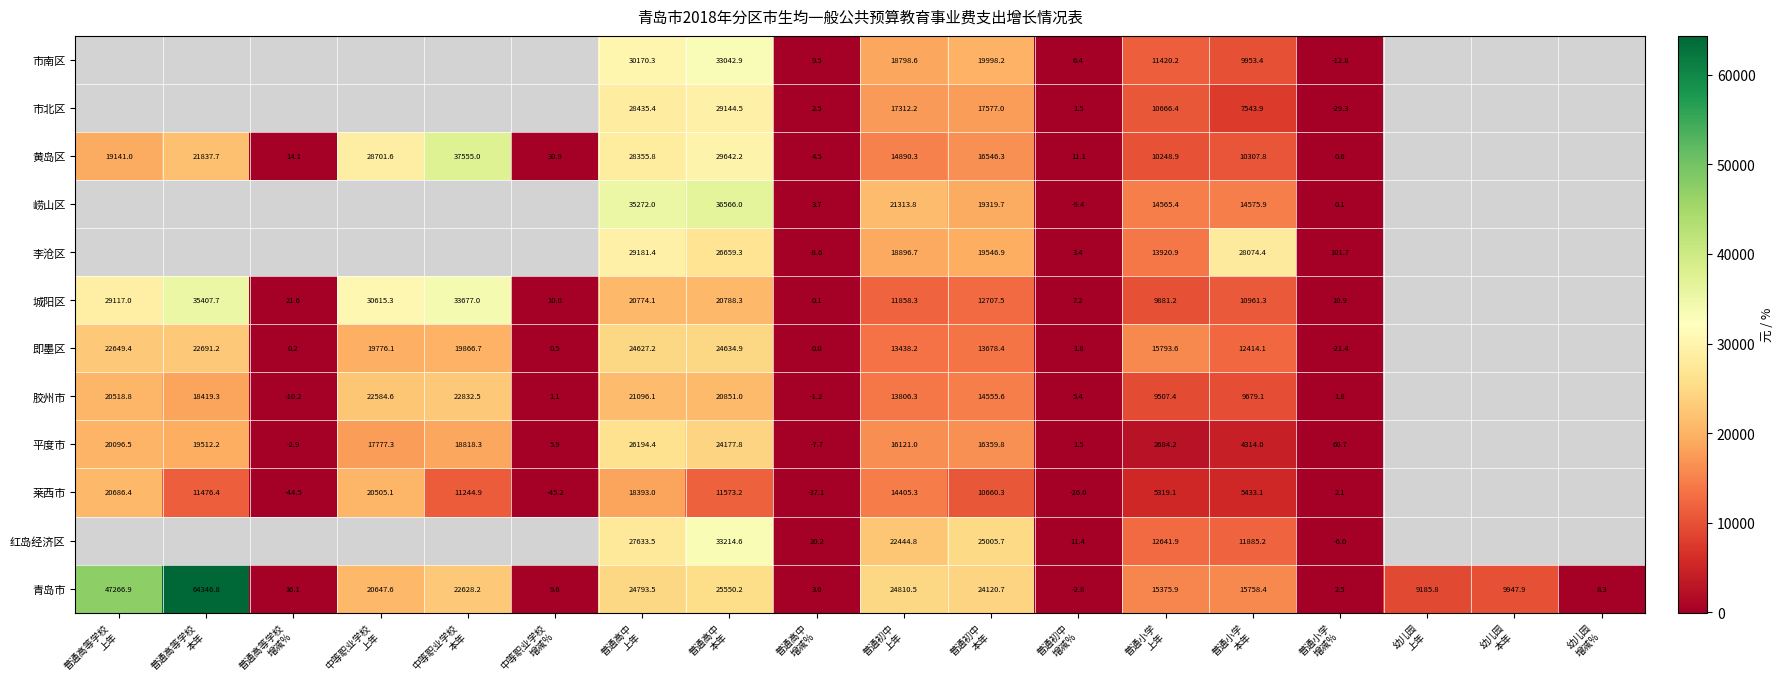

Is the value of 红岛经济区 at 普通初中 增减% greater than the value of 莱西市 at 中等职业学校 上年?

No